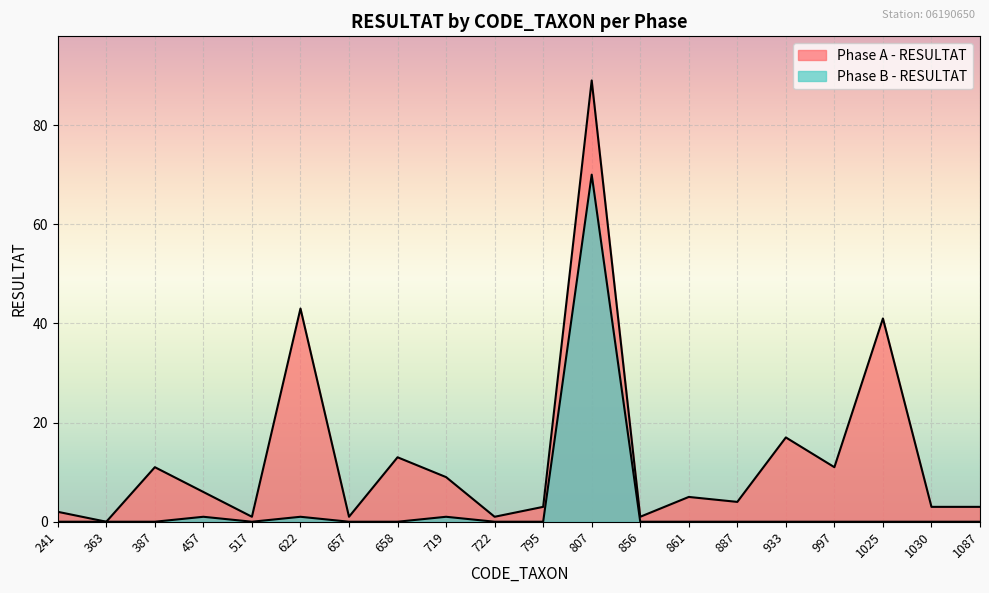

What is the value of the Phase A - RESULTAT point at the 6th from the left?

43